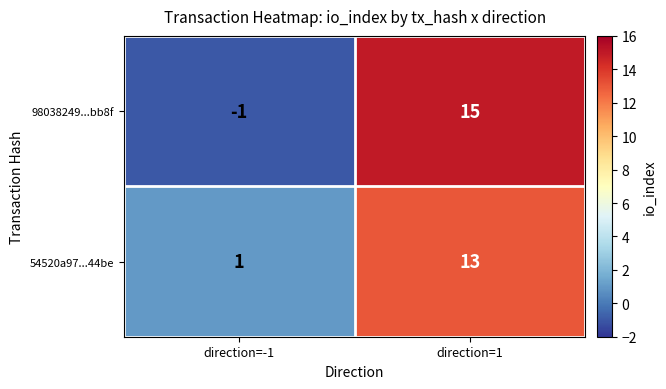

How many series are shown in this chart?

2